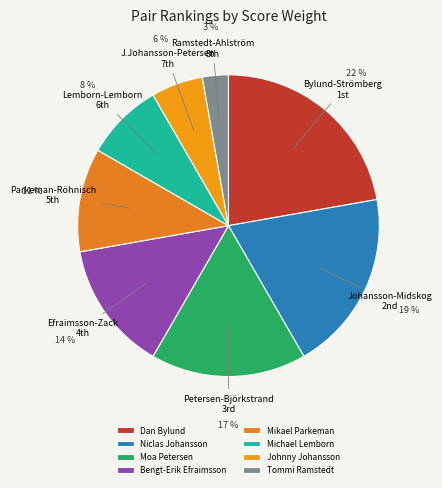

Rank the categories by value from highest to lowest.

Dan Bylund, Niclas Johansson, Moa Petersen, Bengt-Erik Efraimsson, Mikael Parkeman, Michael Lemborn, Johnny Johansson, Tommi Ramstedt